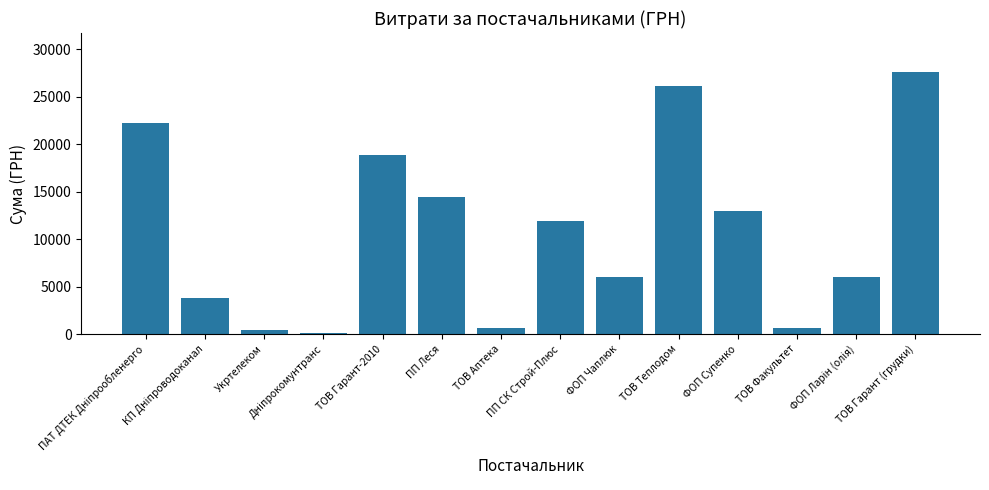

Which has a higher value, ПП СК Строй-Плюс or ТОВ Гарант-2010?

ТОВ Гарант-2010